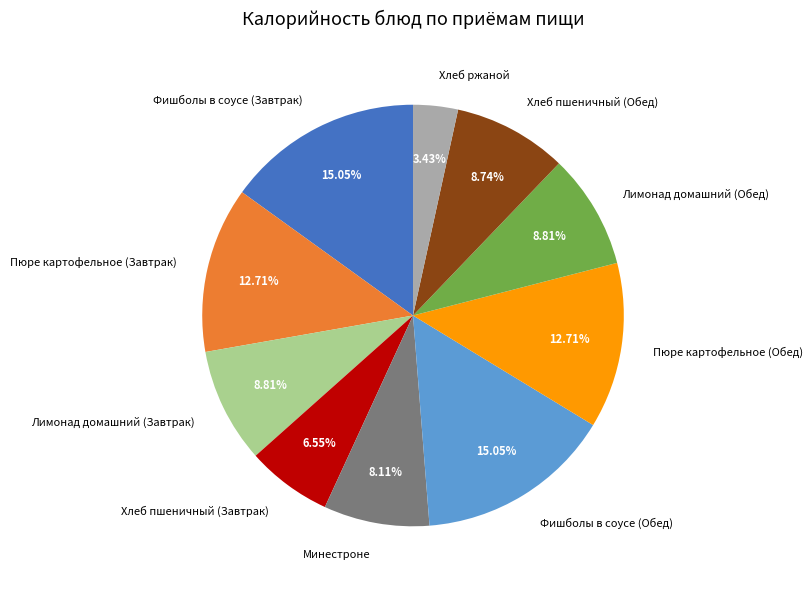

To the nearest percent, what is the difference between the Хлеб ржаной and Хлеб пшеничный (Завтрак) slice percentages?

3%